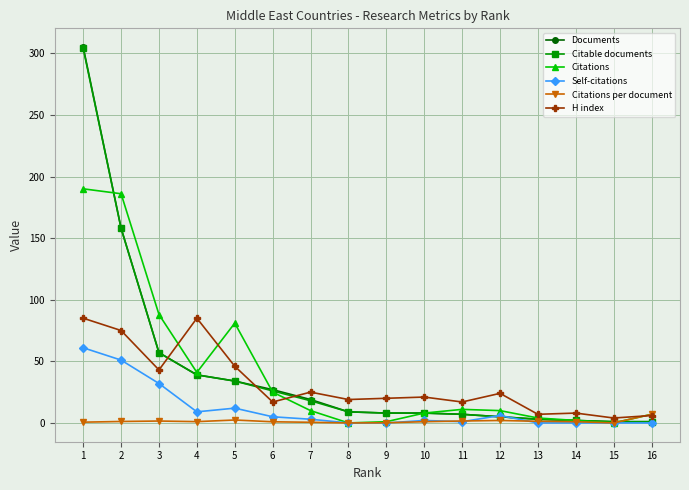

What is the greatest value displayed?

305.0